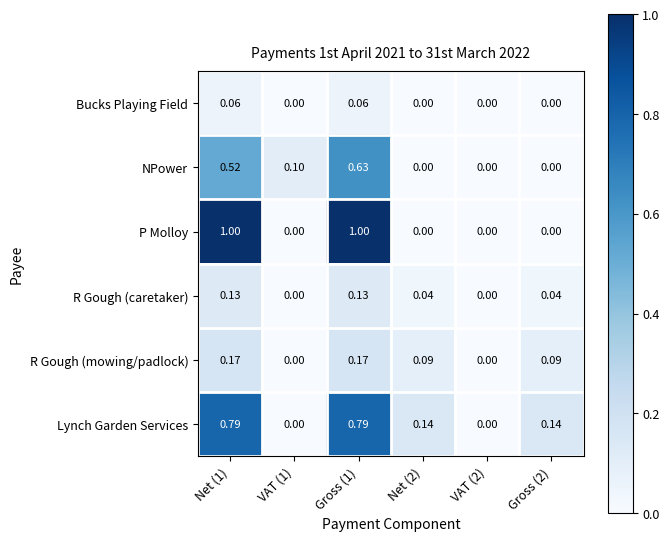

List the series in order of their peak value, highest first.

P Molloy, Lynch Garden Services, NPower, R Gough (mowing/padlock), R Gough (caretaker), Bucks Playing Field